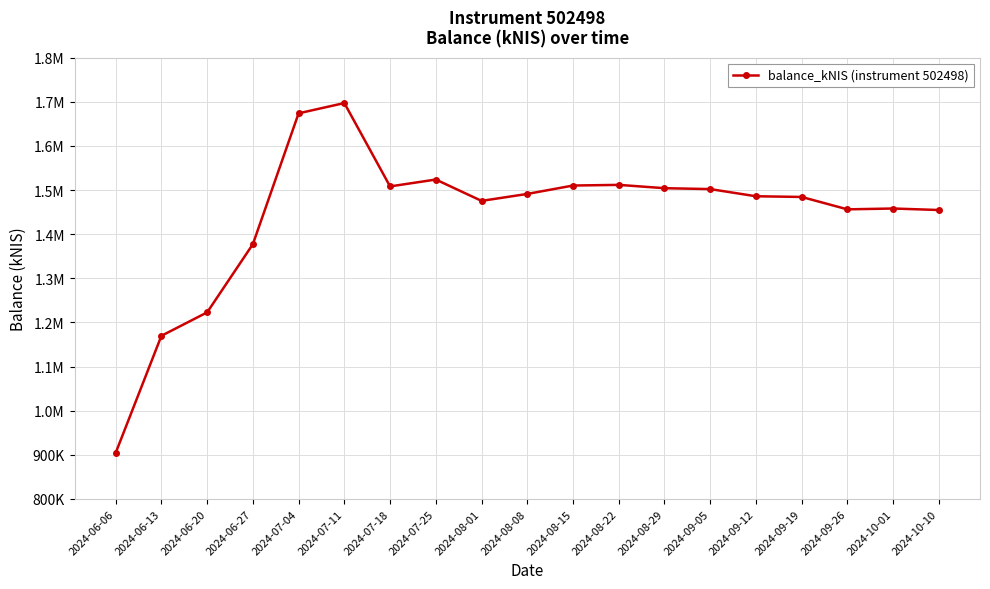

Reading left to right, transcribe all the data shown in this chart.

904530.9	1169848.1	1222925.6	1377476.0	1674011.5	1697281.8	1508349.9	1523952.3	1475587.5	1491328.8	1510364.1	1511854.7	1504336.6	1502295.3	1486060.1	1484488.1	1456399.0	1458291.7	1454898.4